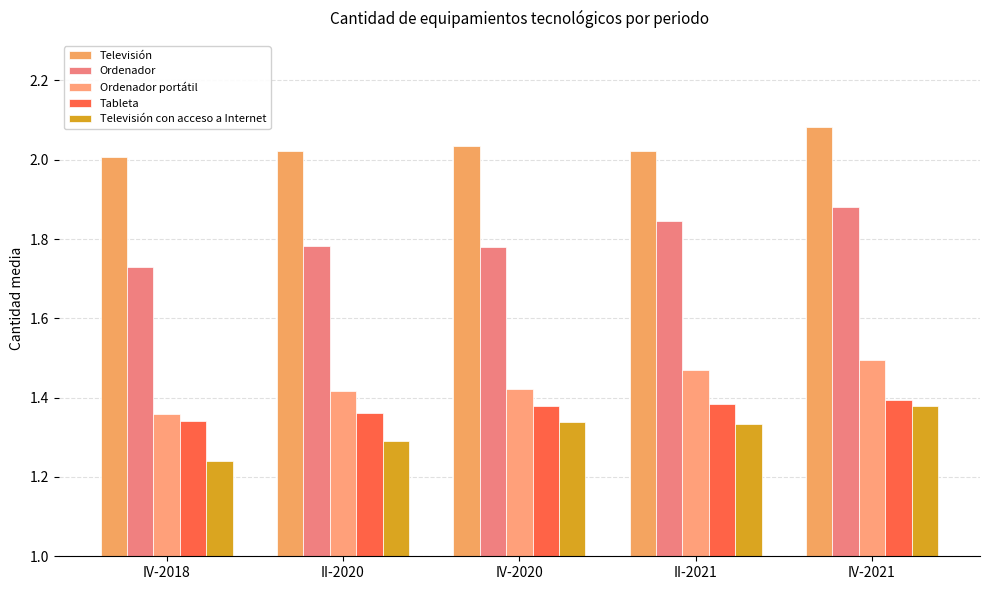

What is the value of the Ordenador portátil bar at the 4th from the left?

1.5